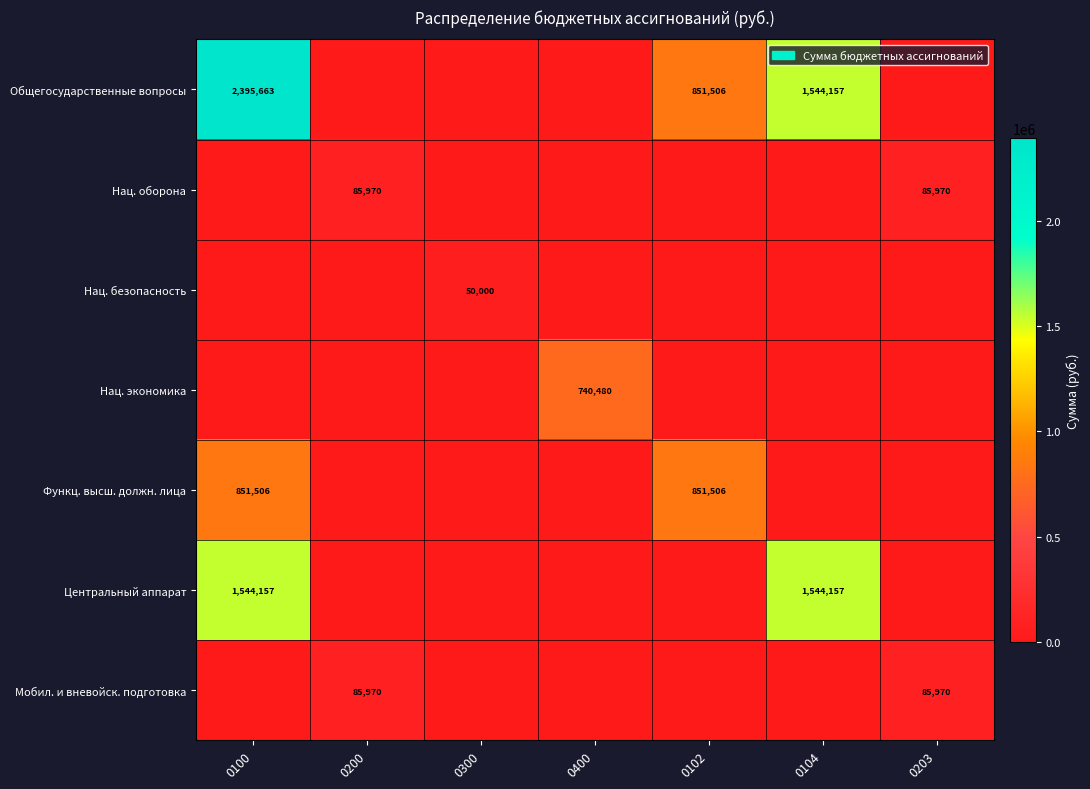

Which category has the highest value across all series?

0100